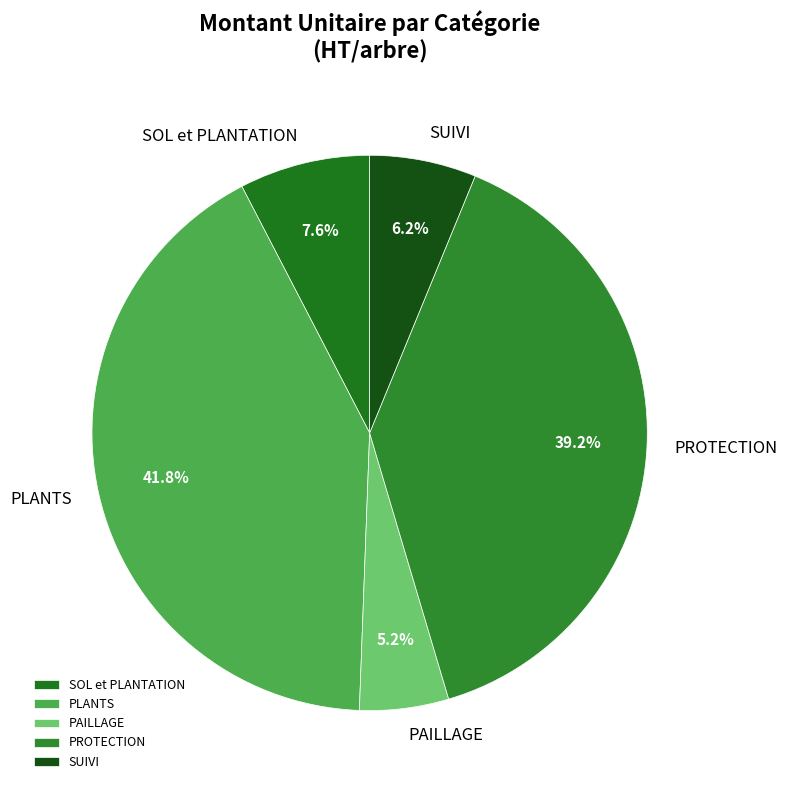

Rank the categories by value from lowest to highest.

PAILLAGE, SUIVI, SOL et PLANTATION, PROTECTION, PLANTS